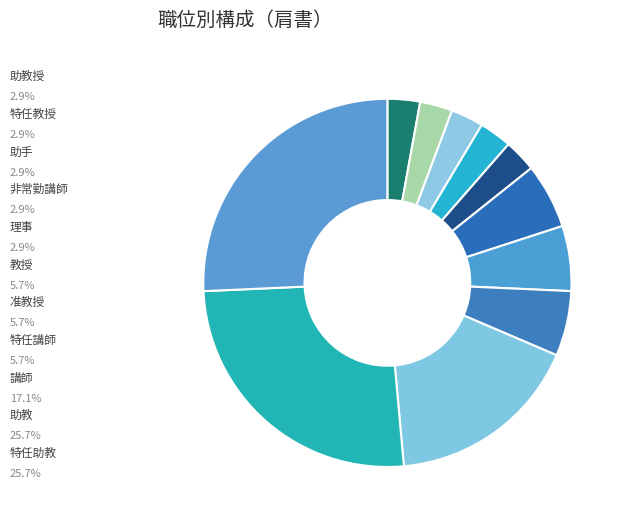

Which has a higher value, 特任講師 or 特任教授?

特任講師